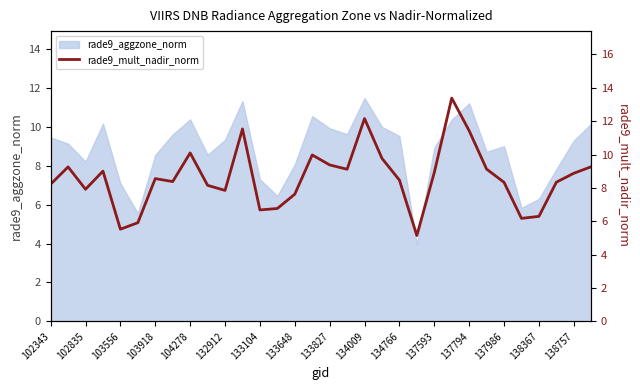

What is the average value?

8.6